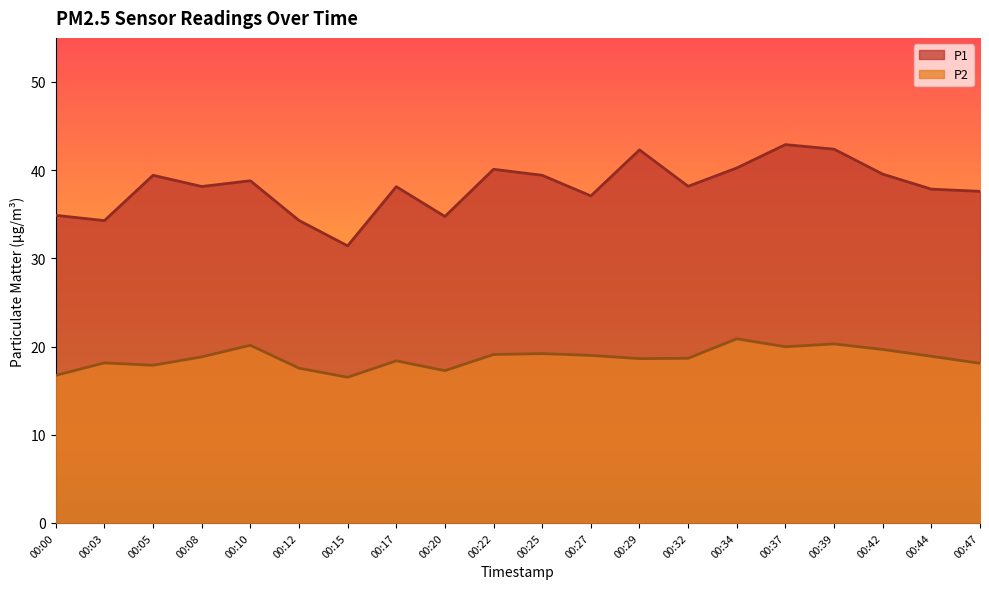

Rank the categories by P2 value from highest to lowest.

00:34, 00:39, 00:10, 00:37, 00:42, 00:25, 00:22, 00:27, 00:44, 00:08, 00:32, 00:29, 00:17, 00:03, 00:47, 00:05, 00:12, 00:20, 00:00, 00:15